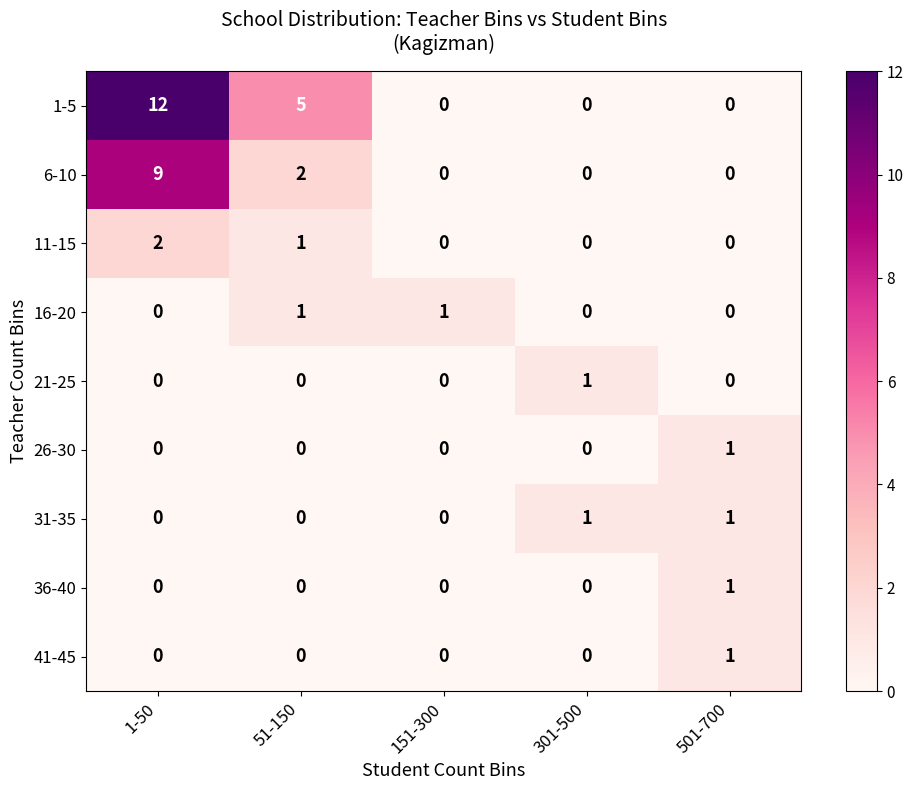

Which series has the widest spread of values?

1-5